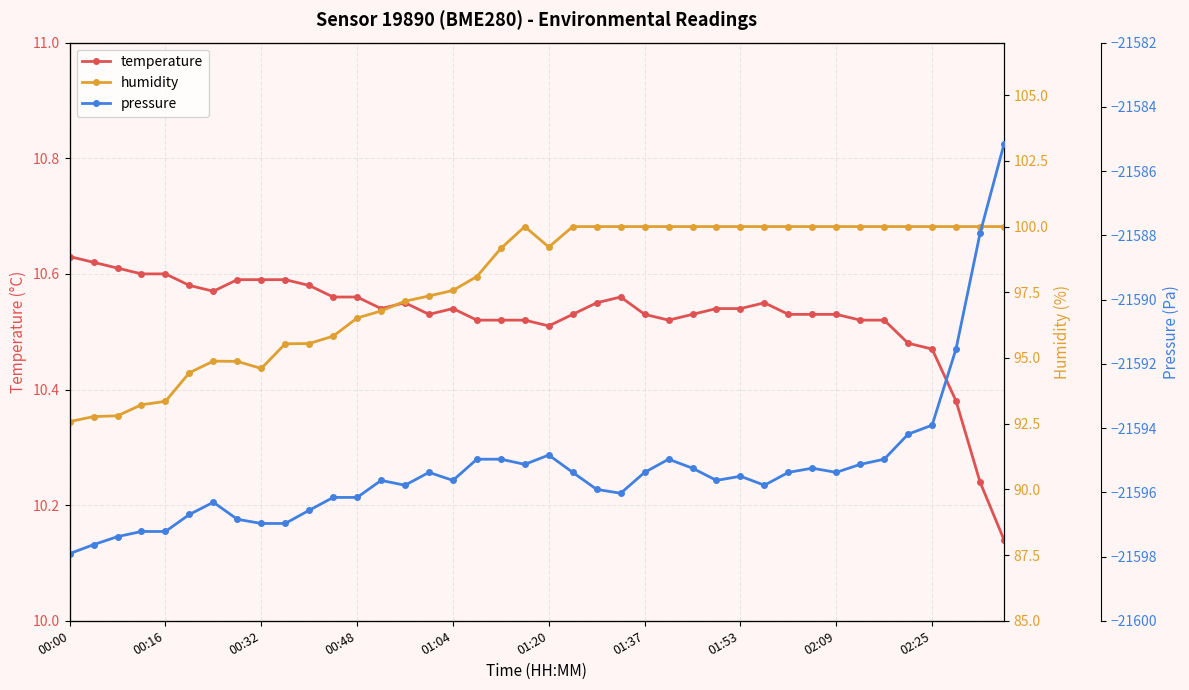

True or false: temperature and pressure cross at least once.

False